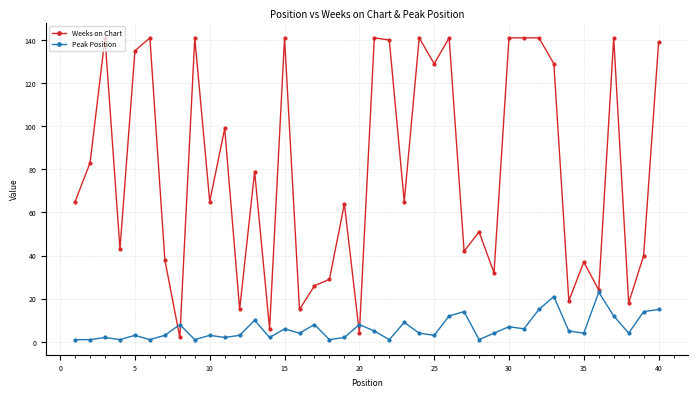

List the series in order of their peak value, highest first.

Weeks on Chart, Peak Position